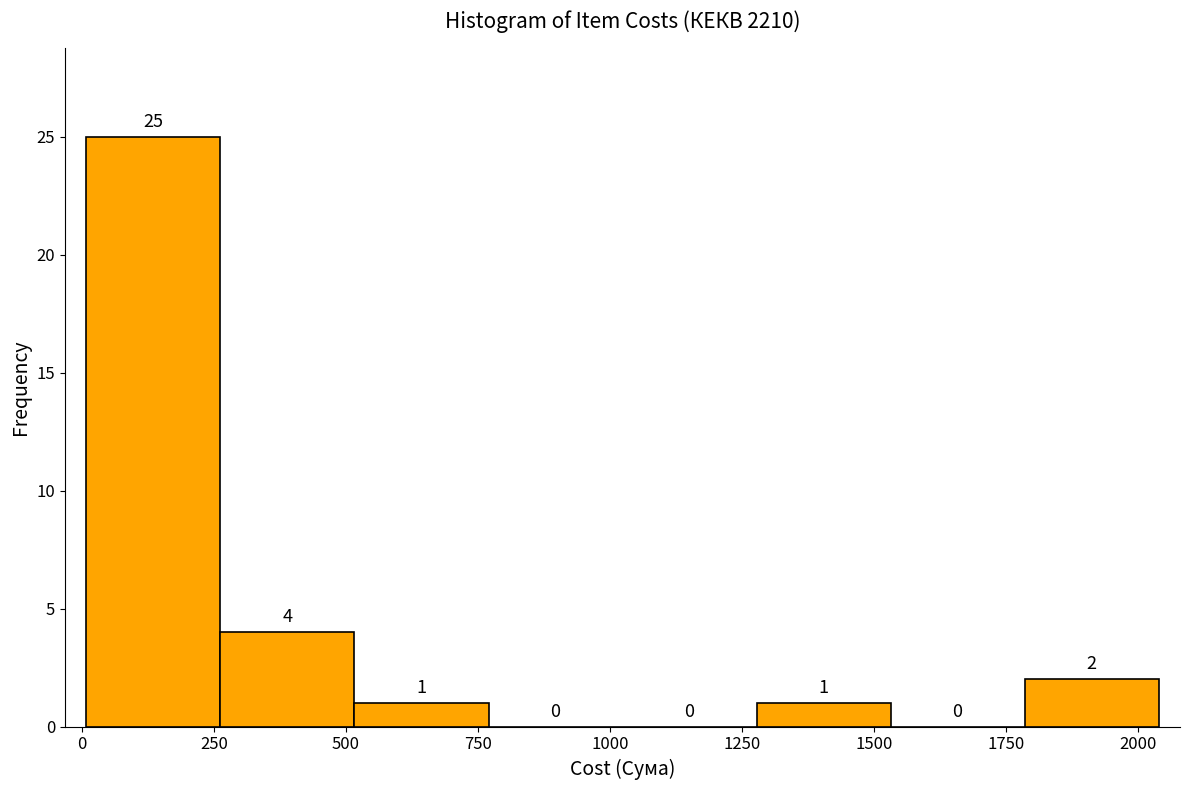

How tall is the bar that spans 500 to 750 on the x-axis? The bar edges are not printed on the chart, so give them approximately, as read against the axis.

1